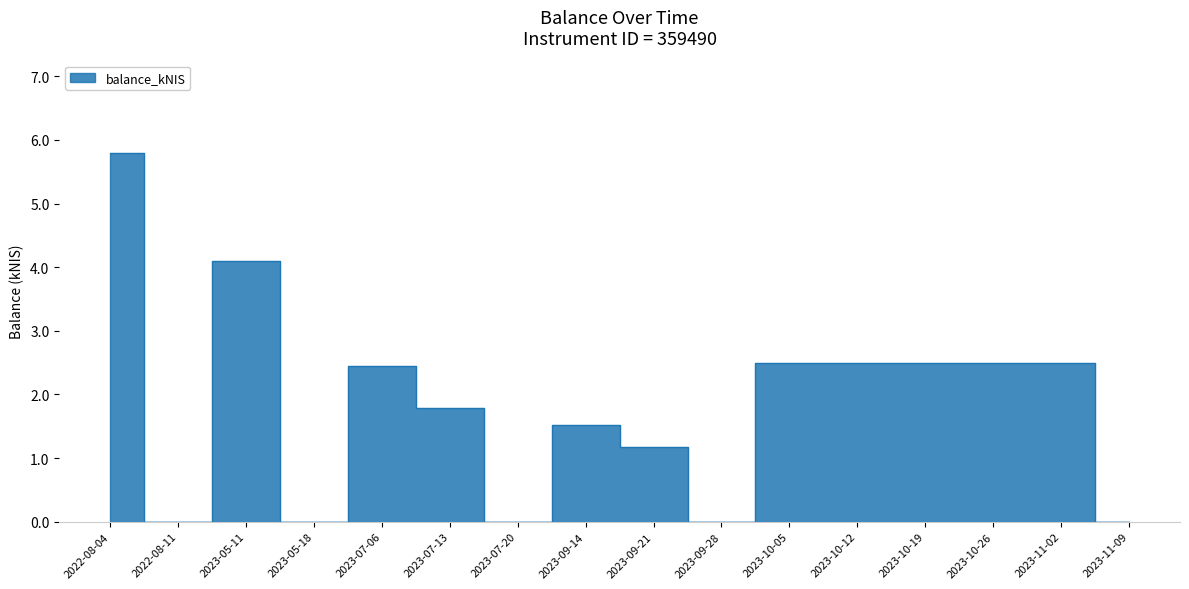

True or false: the data shows 0.0 at 2023-11-09.

True